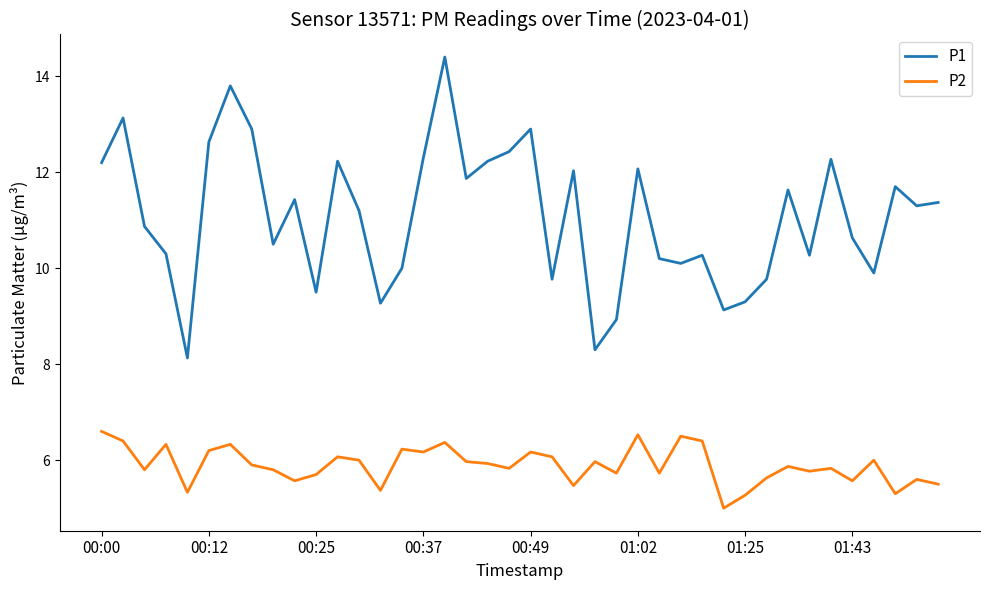

Which series has the widest spread of values?

P1